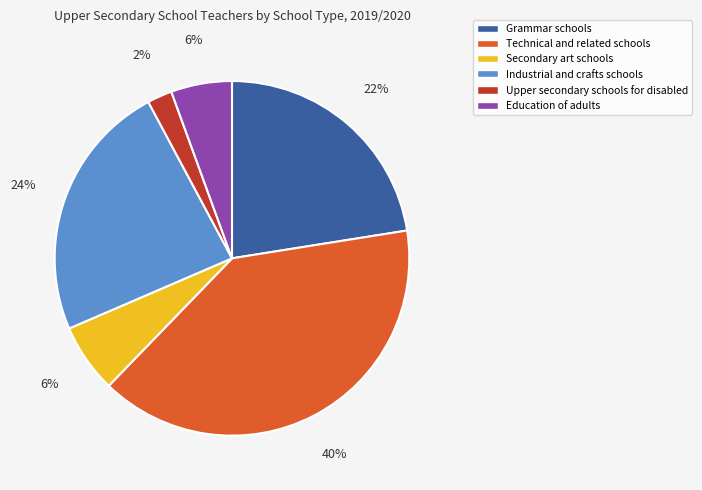

What percentage is the Industrial and crafts schools slice, to the nearest percent?

24%